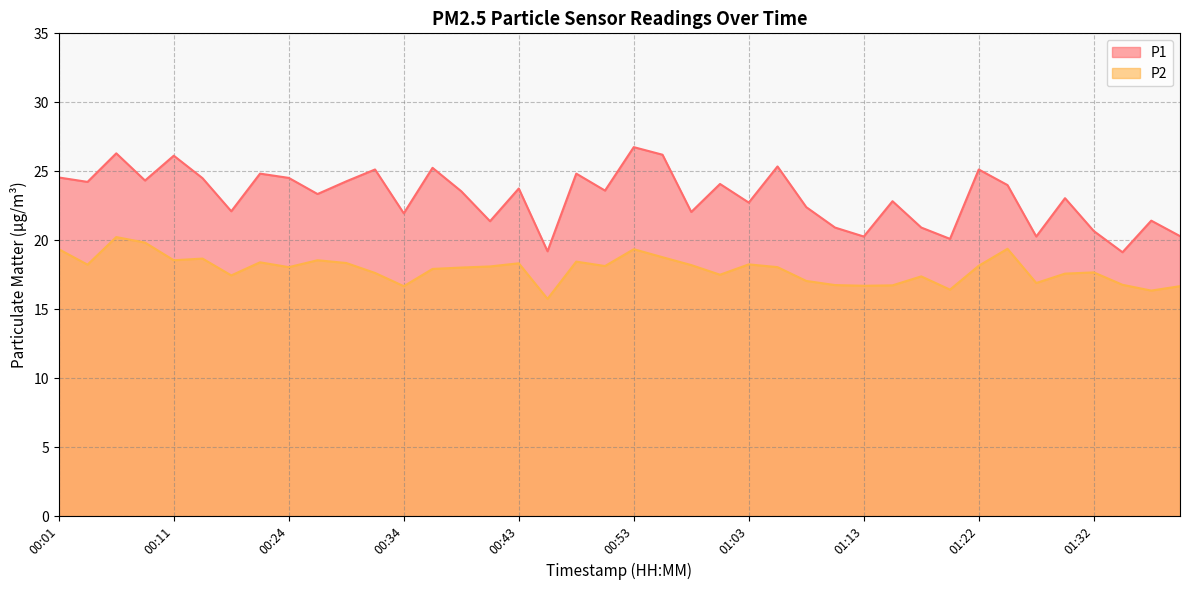

What is the label of the 20th point from the left?

00:51